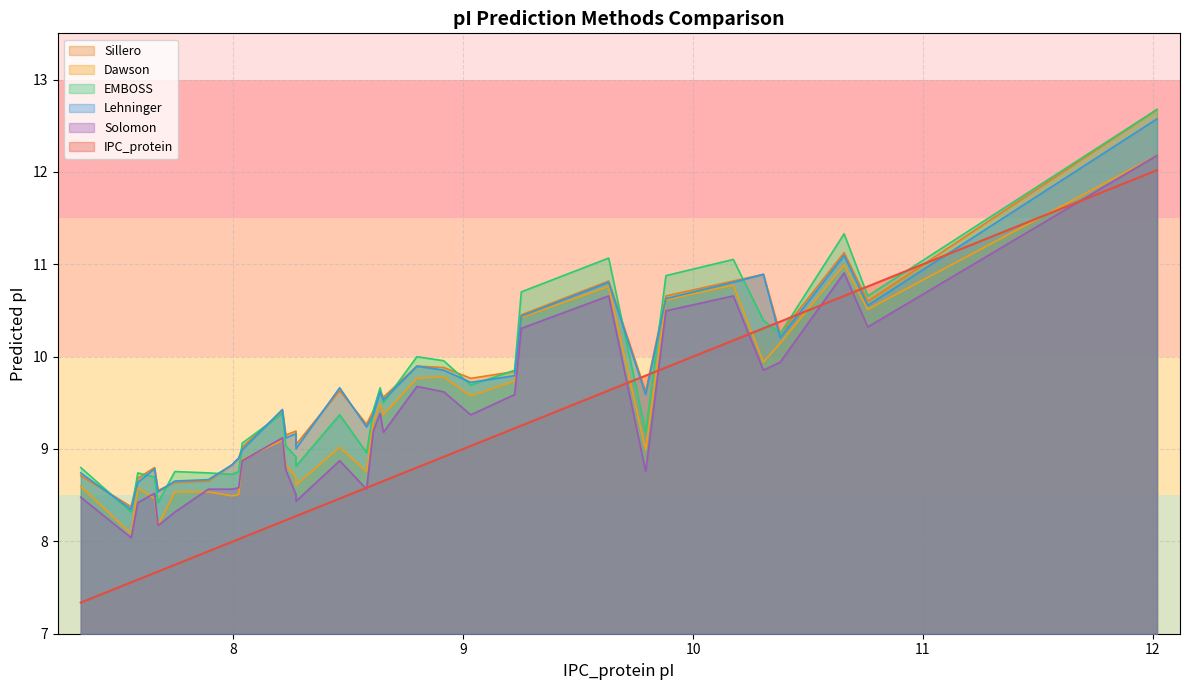

What is the difference between the highest and lowest values at 8.039?

1.0